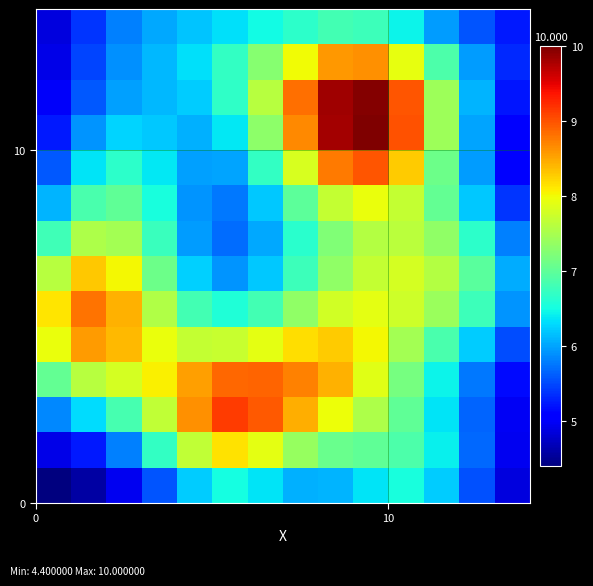

How many categories are shown in the chart?

14